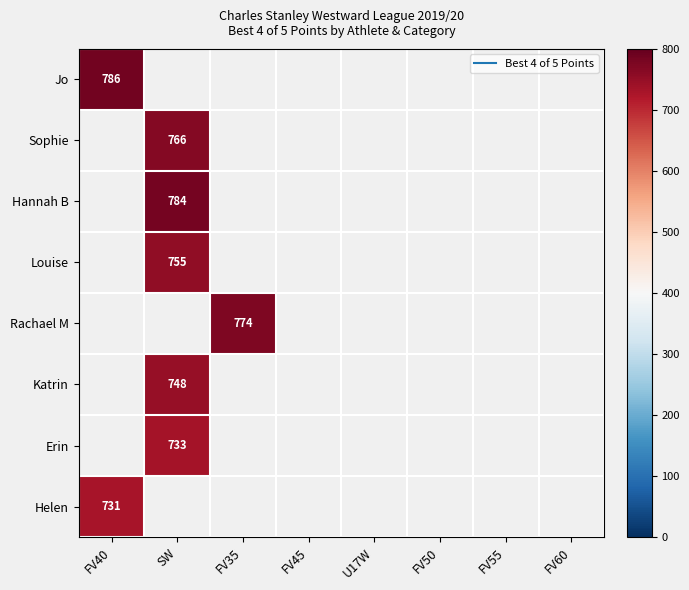

Count the number of data series in this chart.

8